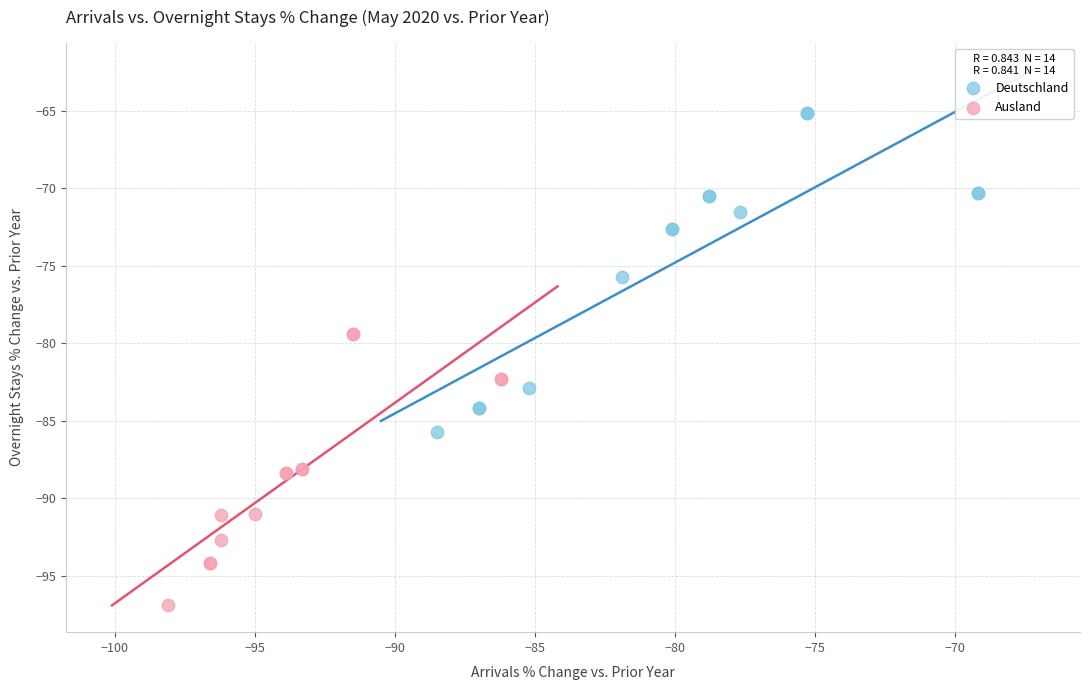

What are all the series names shown in the legend?

Deutschland, Ausland